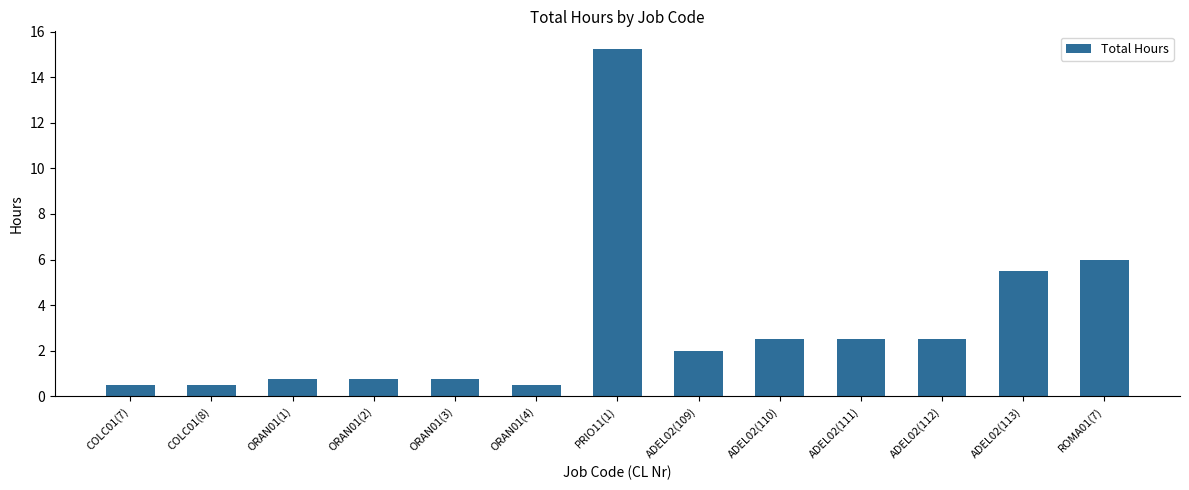

What is the label of the 3rd bar from the right?

ADEL02(112)